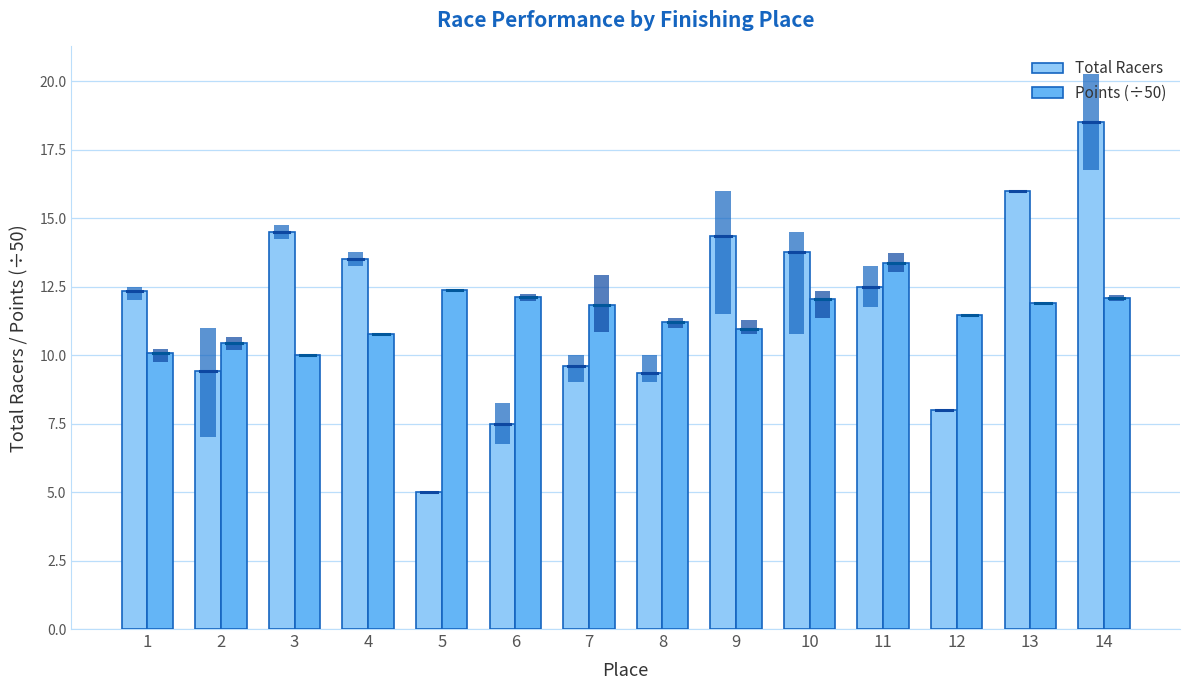

Reading right to left, list all the values displayed in this chart.

Total Racers: 14=18.5	13=16.0	12=8.0	11=12.5	10=13.8	9=14.3	8=9.3	7=9.6	6=7.5	5=5.0	4=13.5	3=14.5	2=9.4	1=12.3
Points (÷50): 14=12.1	13=11.9	12=11.5	11=13.4	10=12.0	9=10.9	8=11.2	7=11.8	6=12.1	5=12.4	4=10.8	3=10.0	2=10.4	1=10.1